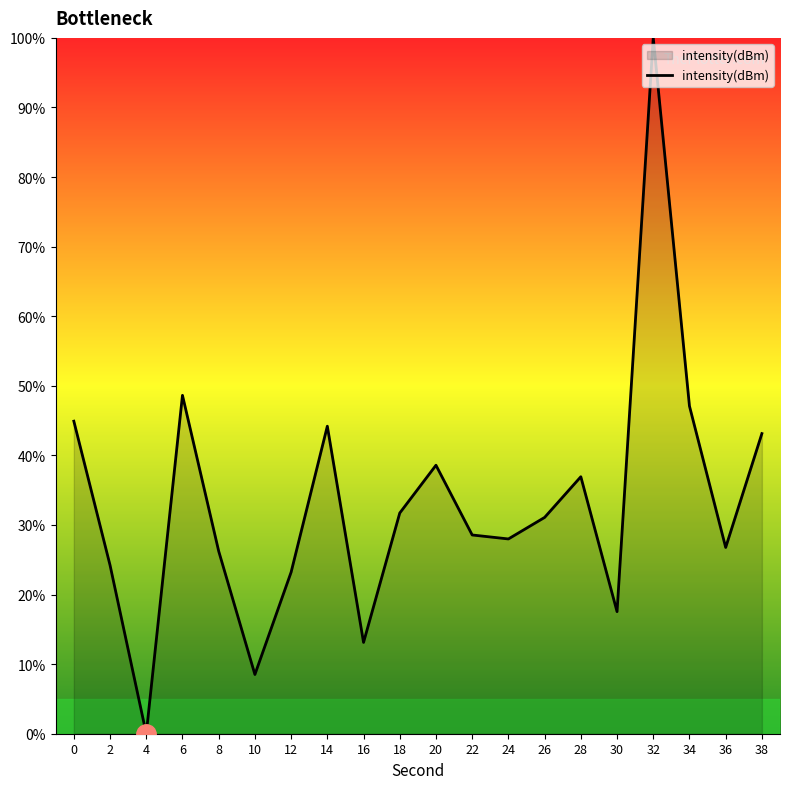

What is the change in value from 28 to 38?

+6.2